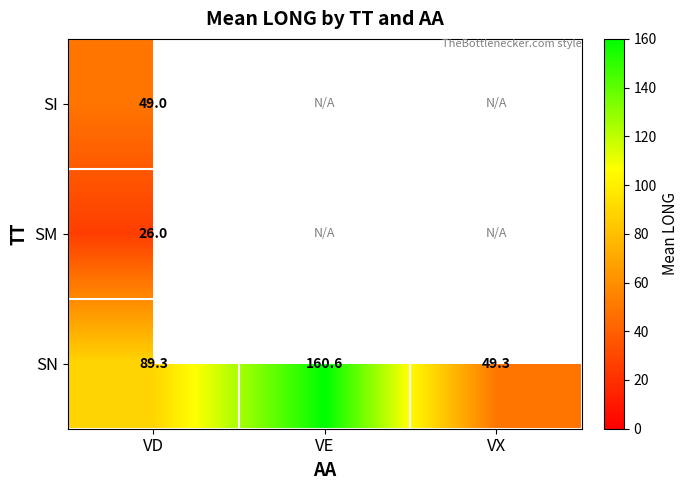

At which category is the sum across all series the highest?

VD